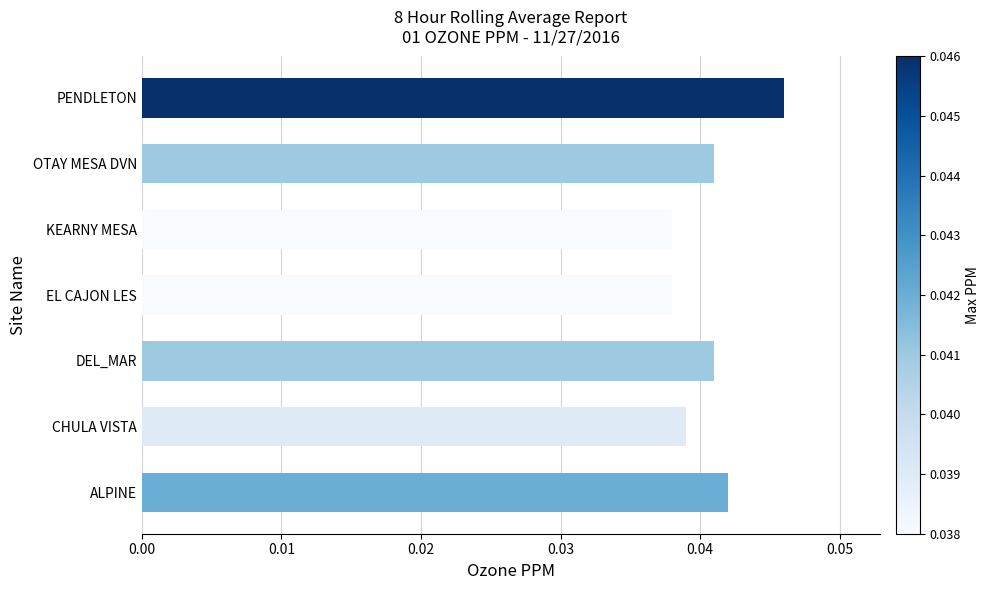

What is the sum of all values?

0.3